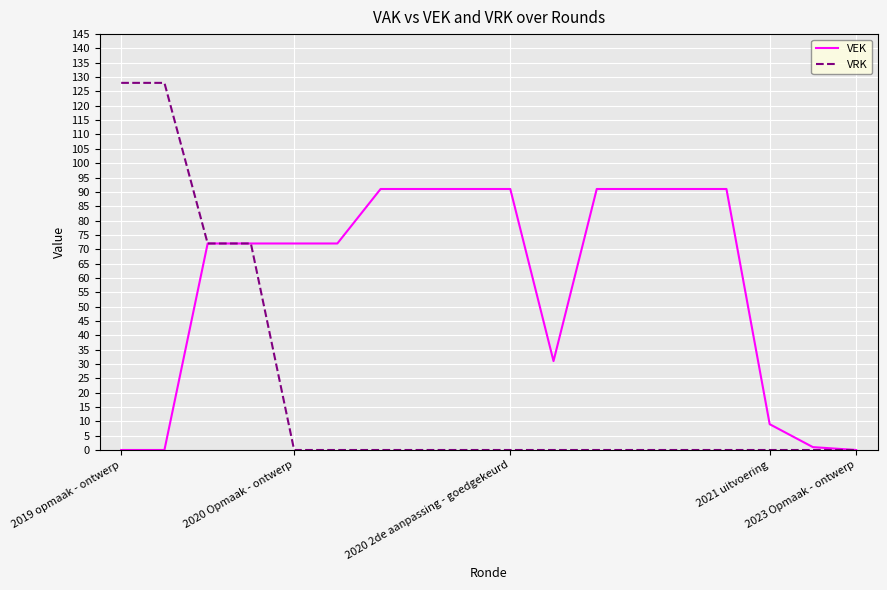

Which series has the largest range (max minus min)?

VRK